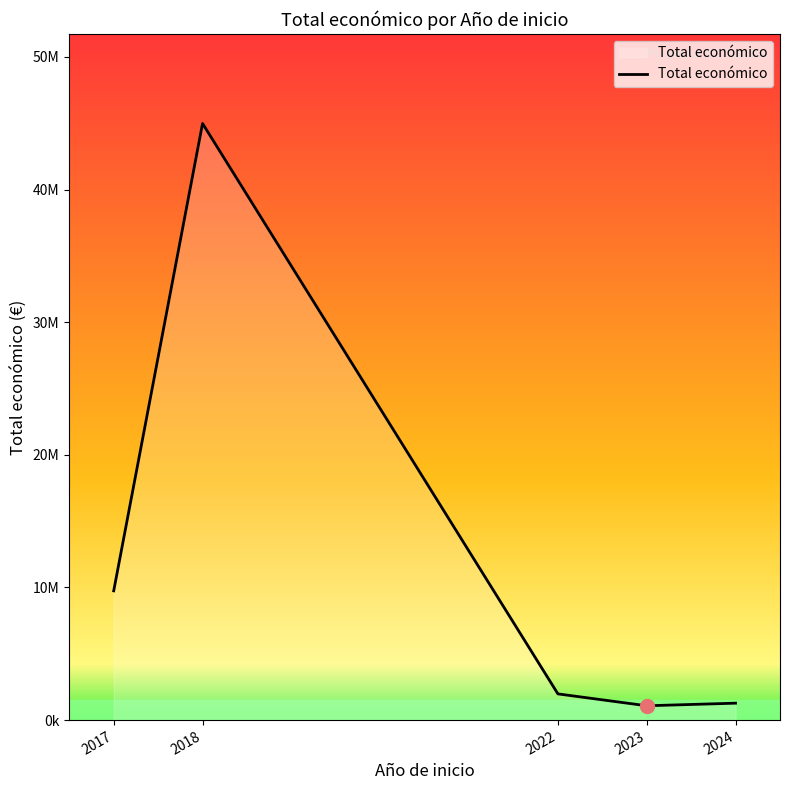

The value at 2017 is 13880542. True or false?

False